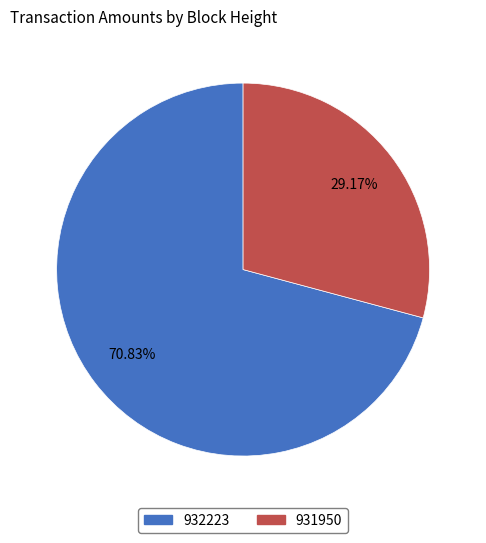

How many segments does this pie chart have?

2